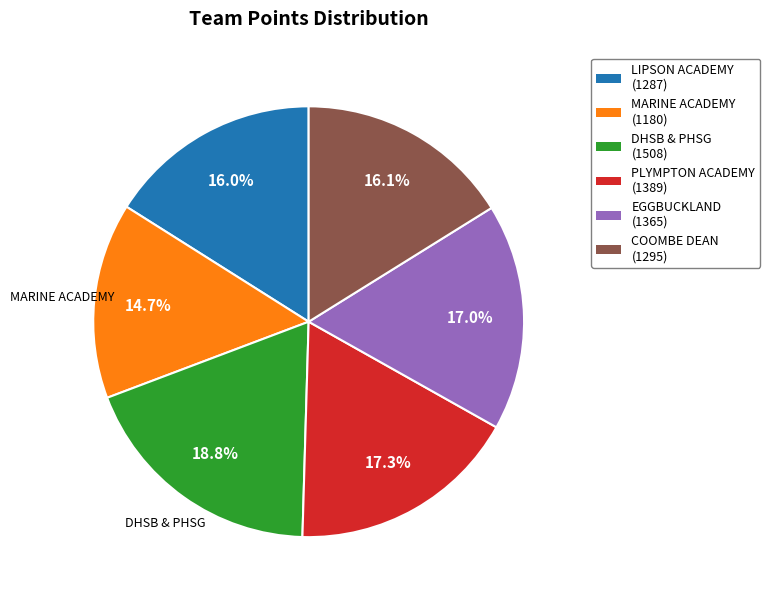

Between EGGBUCKLAND and DHSB & PHSG, which is larger?

DHSB & PHSG